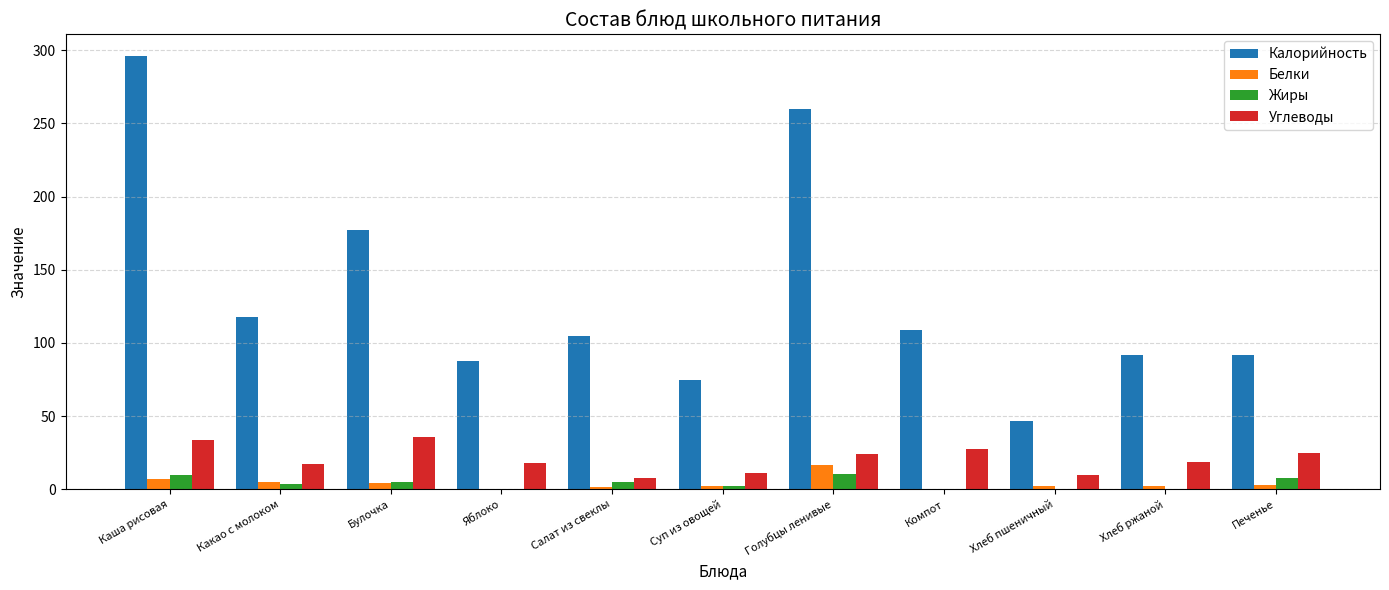

The value of Углеводы at Хлеб ржаной is 30.6. True or false?

False